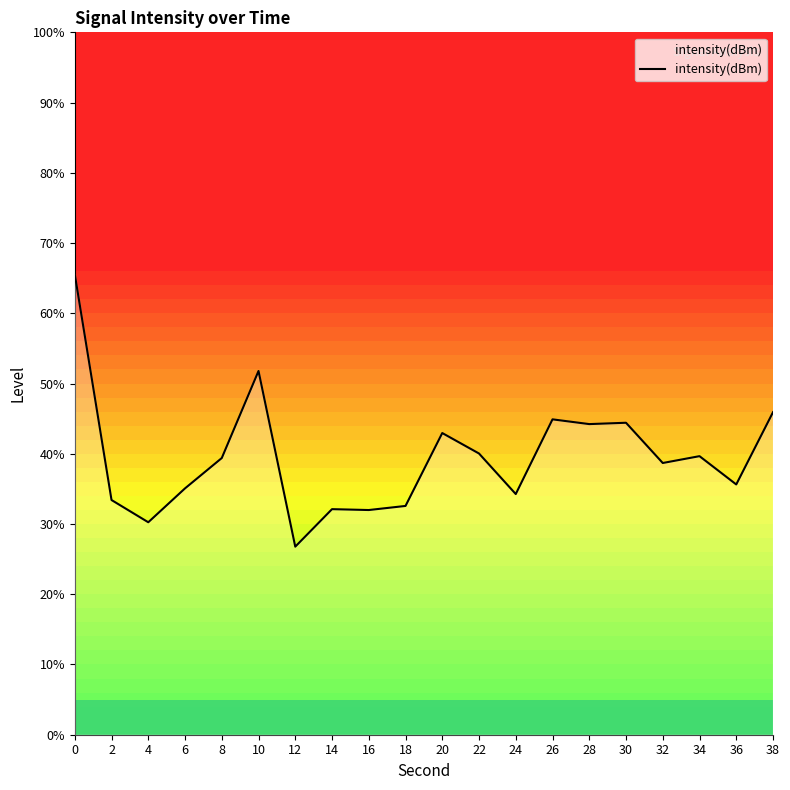

Reading left to right, what are all the values shown in this chart?

-111.9	-118.3	-119.0	-118.0	-117.1	-114.6	-119.6	-118.6	-118.6	-118.5	-116.4	-117.0	-118.1	-116.0	-116.2	-116.1	-117.3	-117.1	-117.9	-115.8